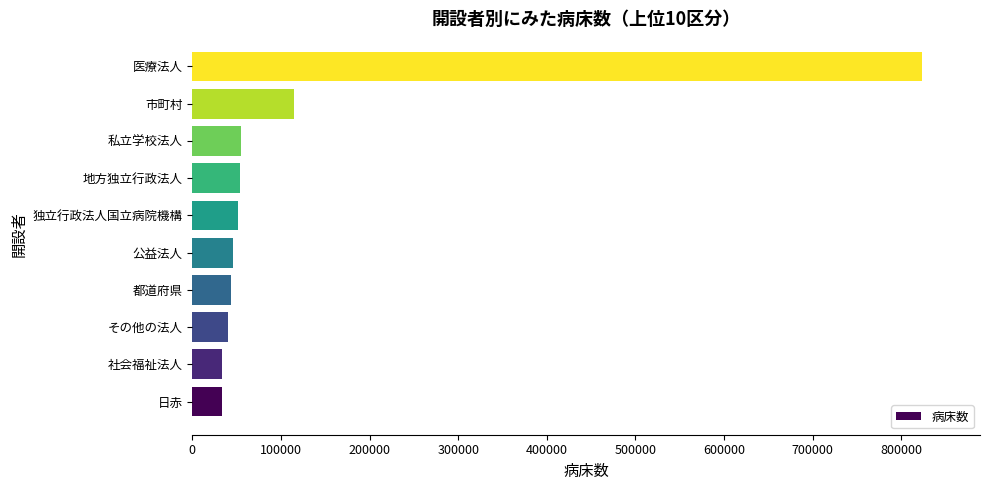

What is the sum of all values?

1295483